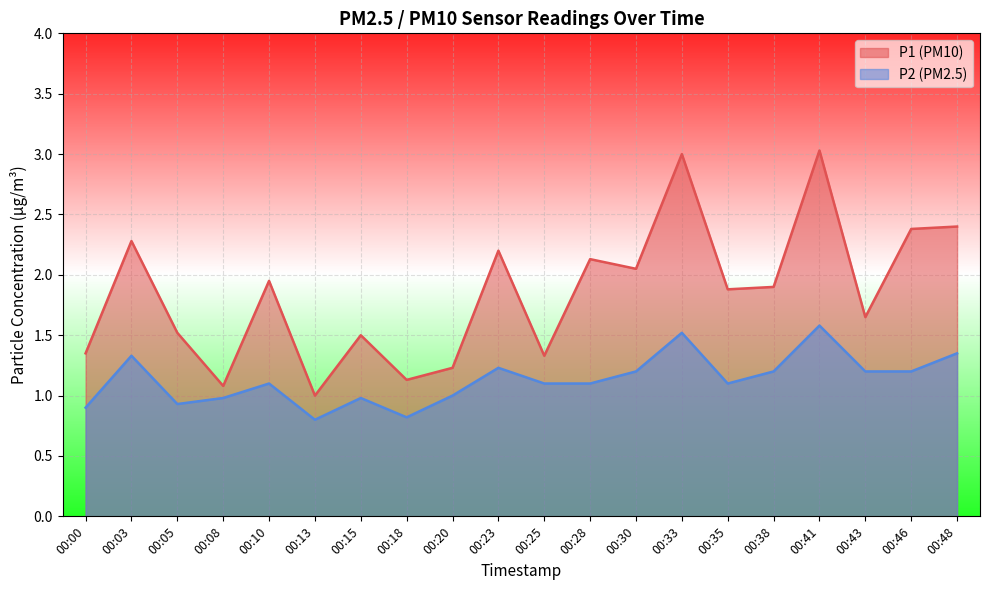

What is the sum of the P2 values at 00:33 and 00:43?

2.7